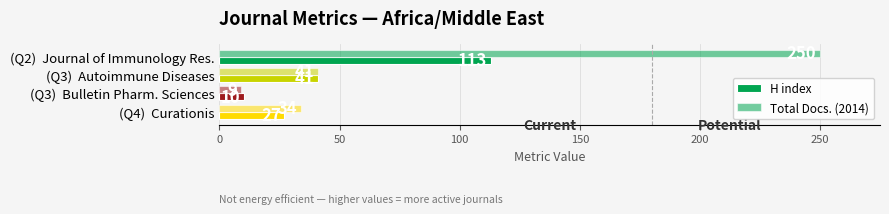

How many values in the Total Docs. (2014) series are below 41?

2